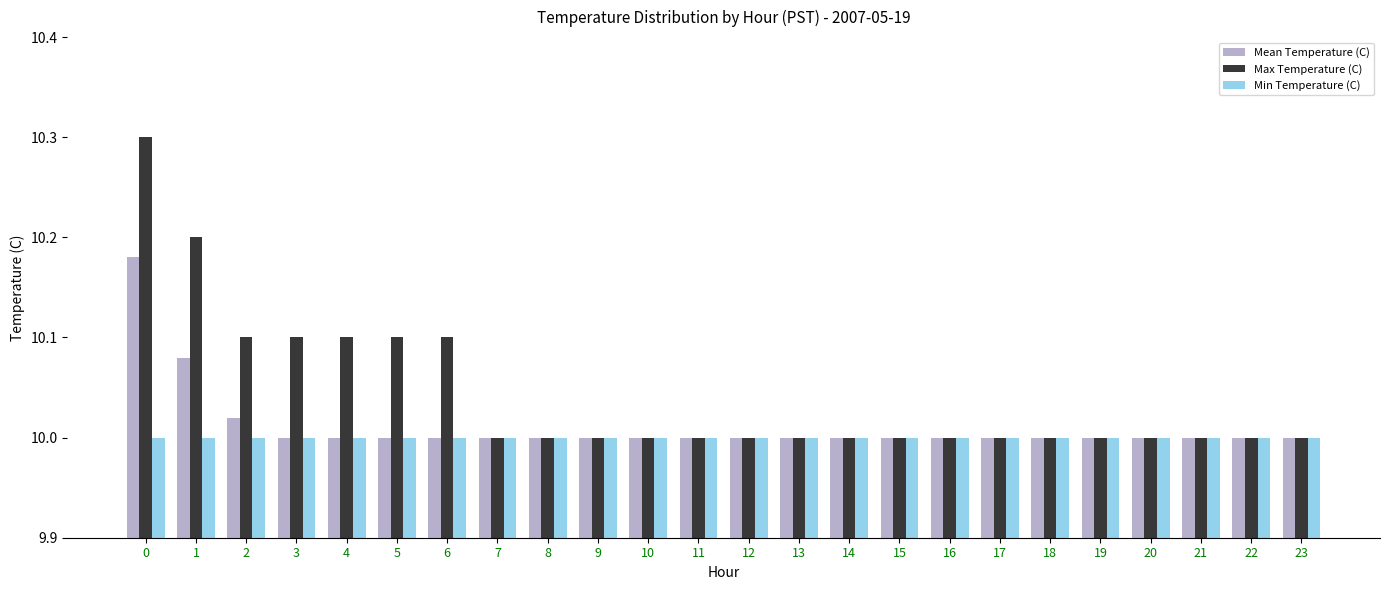

List the series in order of their peak value, highest first.

Max Temperature (C), Mean Temperature (C), Min Temperature (C)